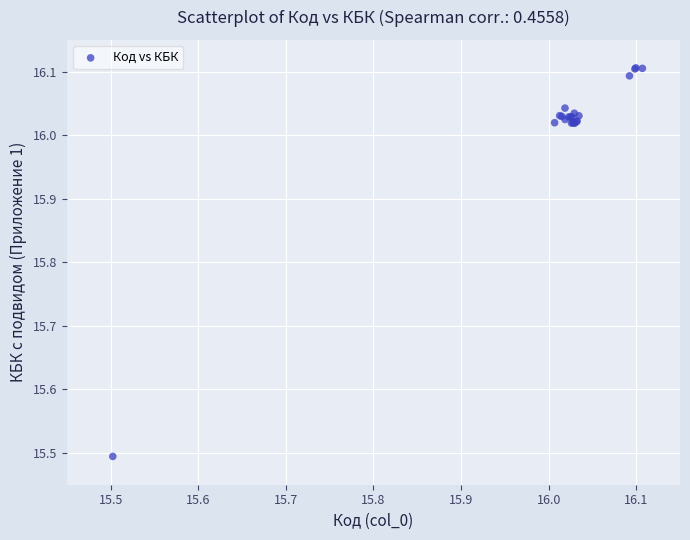

What Y value in the scatter plot is closest to 15?

15.5